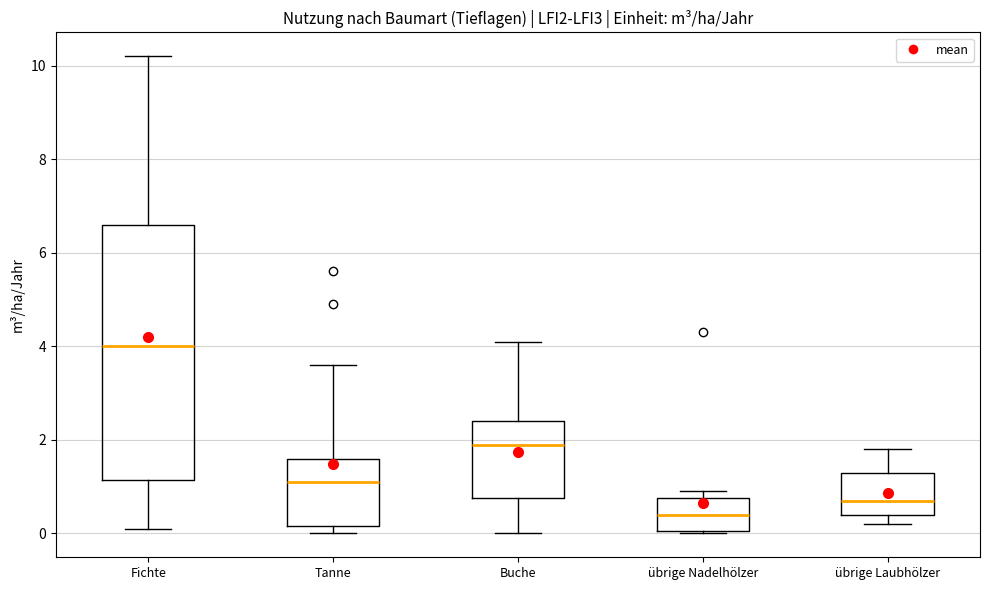

Comparing the boxes themselves (not the whiskers), which one is the tallest?

Fichte